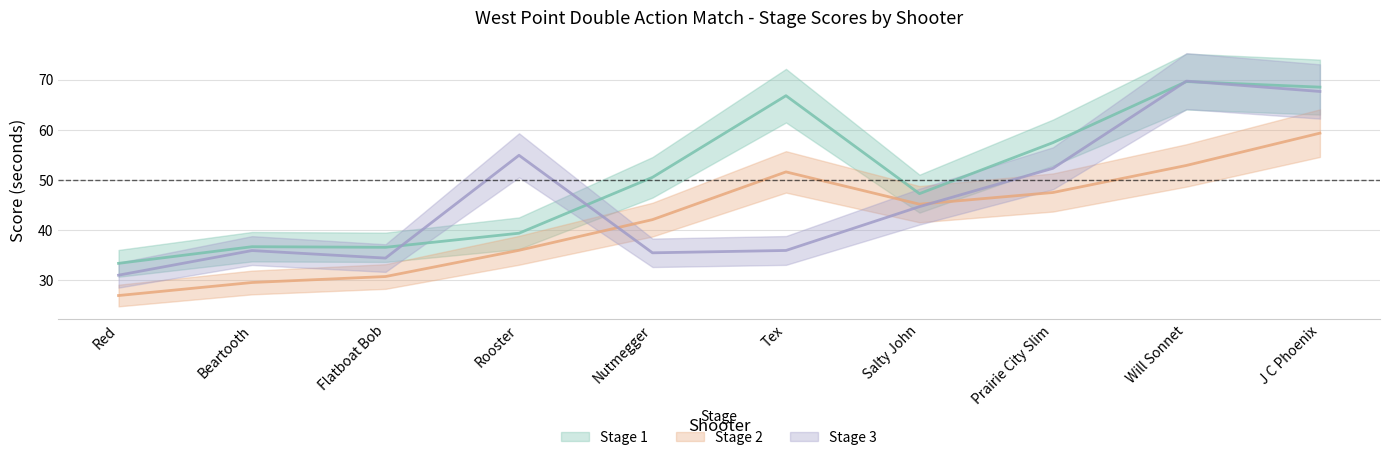

Reading left to right, transcribe all the data shown in this chart.

Stage 1: Red=33.4	Beartooth=36.7	Flatboat Bob=36.6	Rooster=39.4	Nutmegger=50.5	Tex=66.8	Salty John=47.3	Prairie City Slim=57.5	Will Sonnet=69.7	J C Phoenix=68.5
Stage 2: Red=27.0	Beartooth=29.6	Flatboat Bob=30.8	Rooster=36.0	Nutmegger=42.1	Tex=51.6	Salty John=45.2	Prairie City Slim=47.5	Will Sonnet=52.9	J C Phoenix=59.4
Stage 3: Red=31.0	Beartooth=35.9	Flatboat Bob=34.4	Rooster=54.9	Nutmegger=35.5	Tex=36.0	Salty John=44.7	Prairie City Slim=52.4	Will Sonnet=69.7	J C Phoenix=67.7